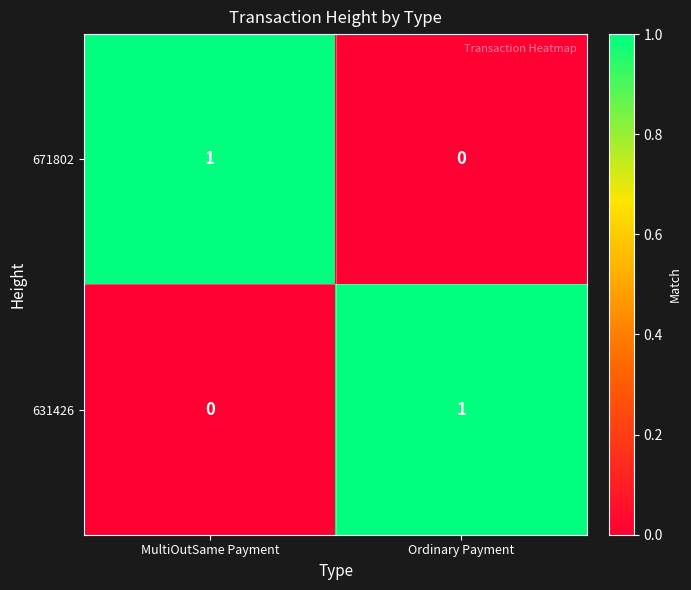

Reading left to right, transcribe all the data shown in this chart.

671802: 1	0
631426: 0	1